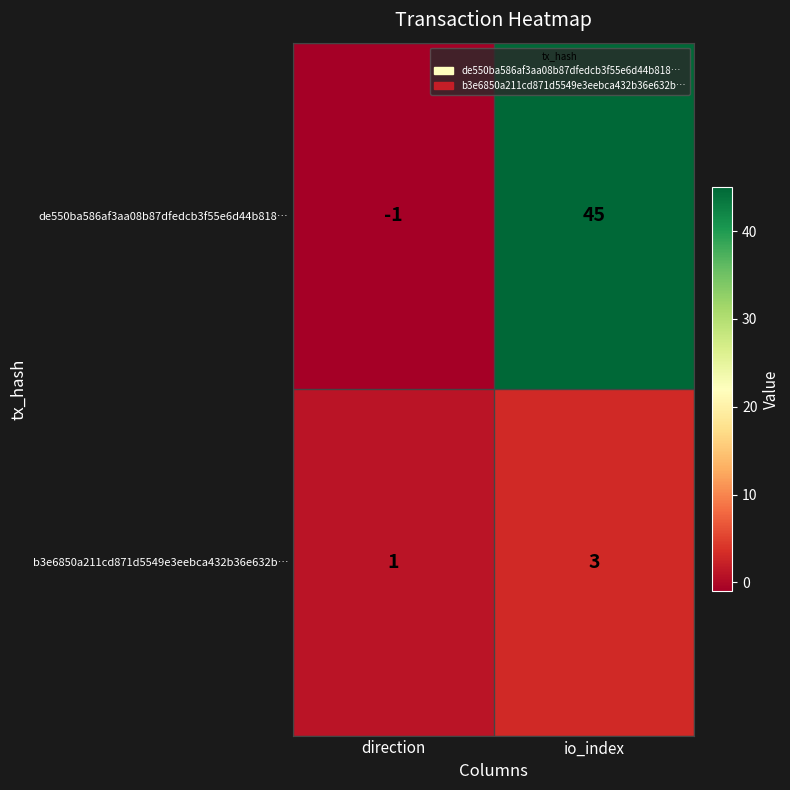

At which category is the sum across all series the highest?

io_index